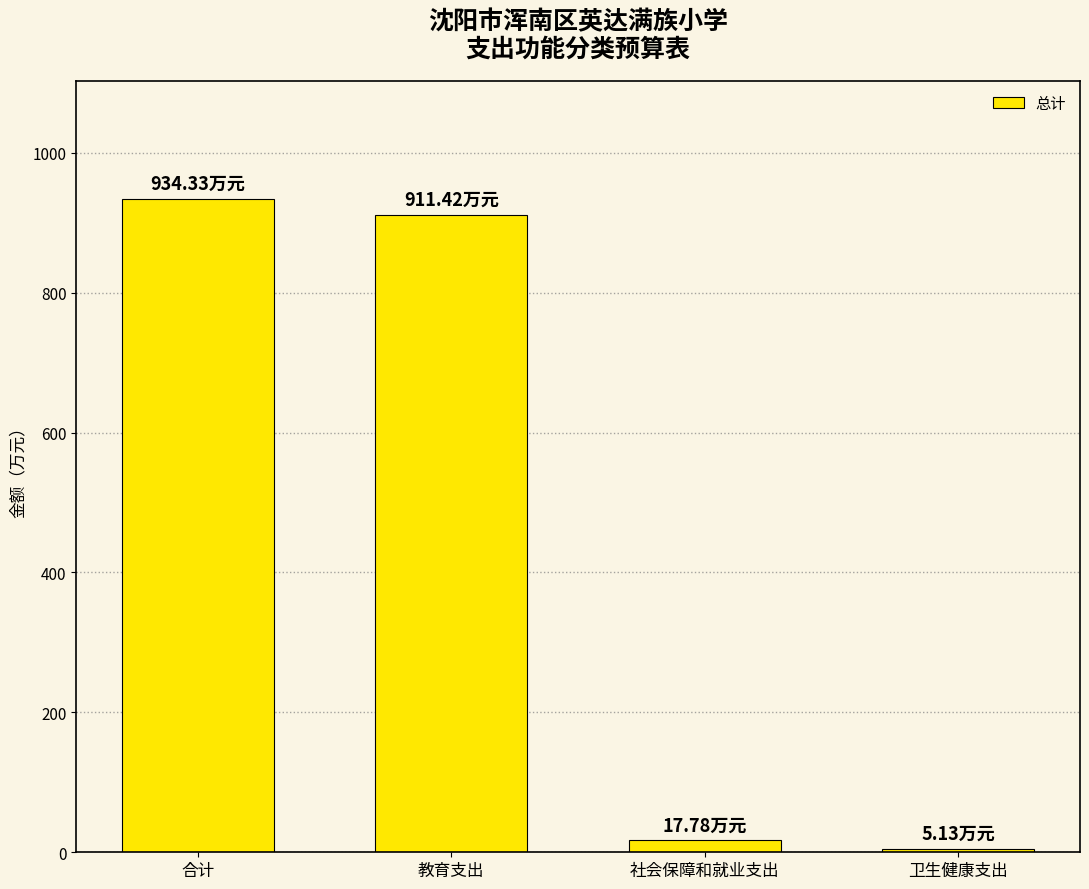

What is the label of the 1st bar from the left?

合计